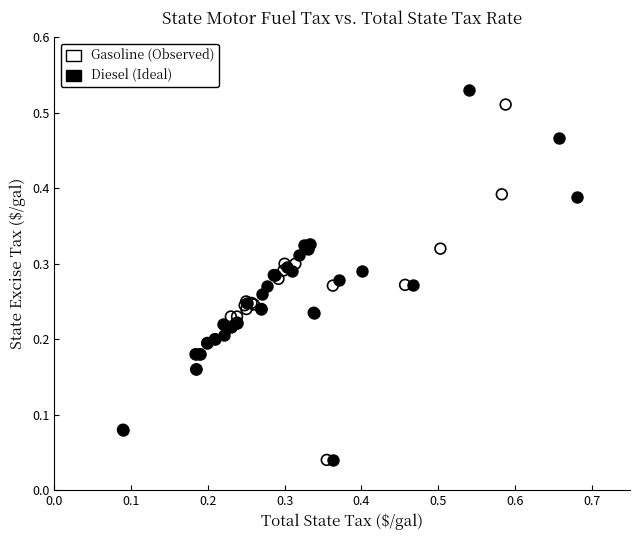

Which series has the largest Y range (max minus min)?

Diesel (Ideal)